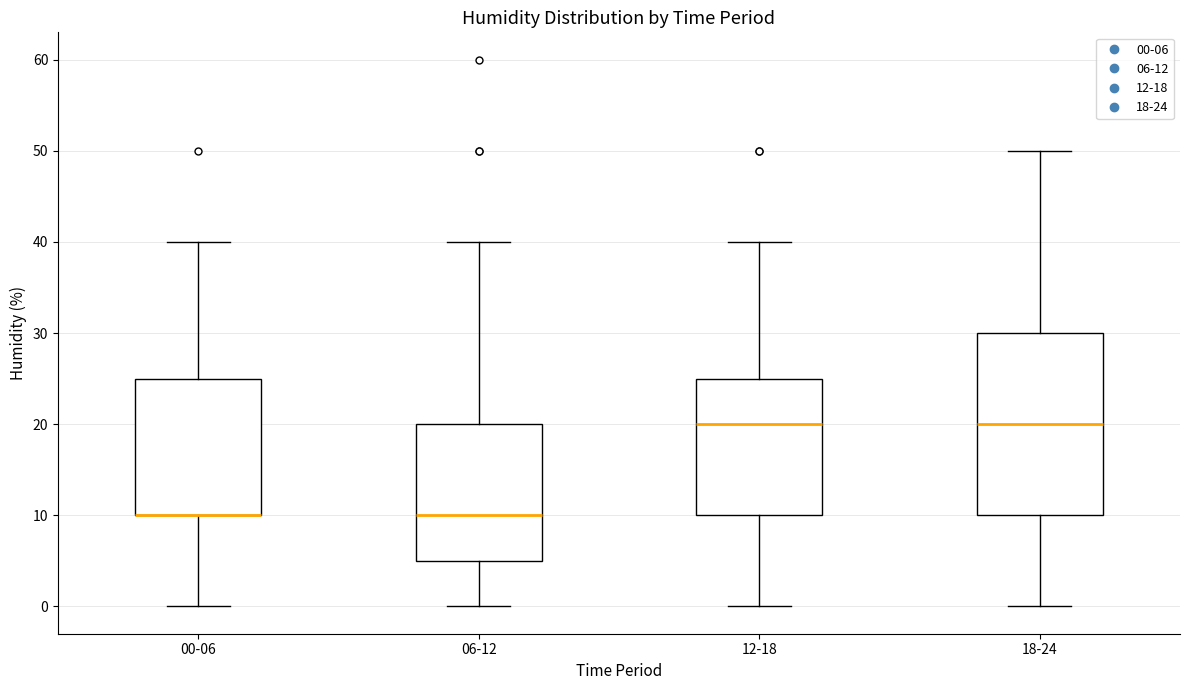

Reading left to right, transcribe this box plot: for each box, give where its median line is, the range the box spans, and where its two whiskers end, as read against the y-axis. The values are not printed on the chart, so give them approximately, as read against the axis.

00-06: median 10 (drawn on the box's lower edge), box 10 to 25, whiskers 0 to 40
06-12: median 10, box 5 to 20, whiskers 0 to 40
12-18: median 20, box 10 to 25, whiskers 0 to 40
18-24: median 20, box 10 to 30, whiskers 0 to 50